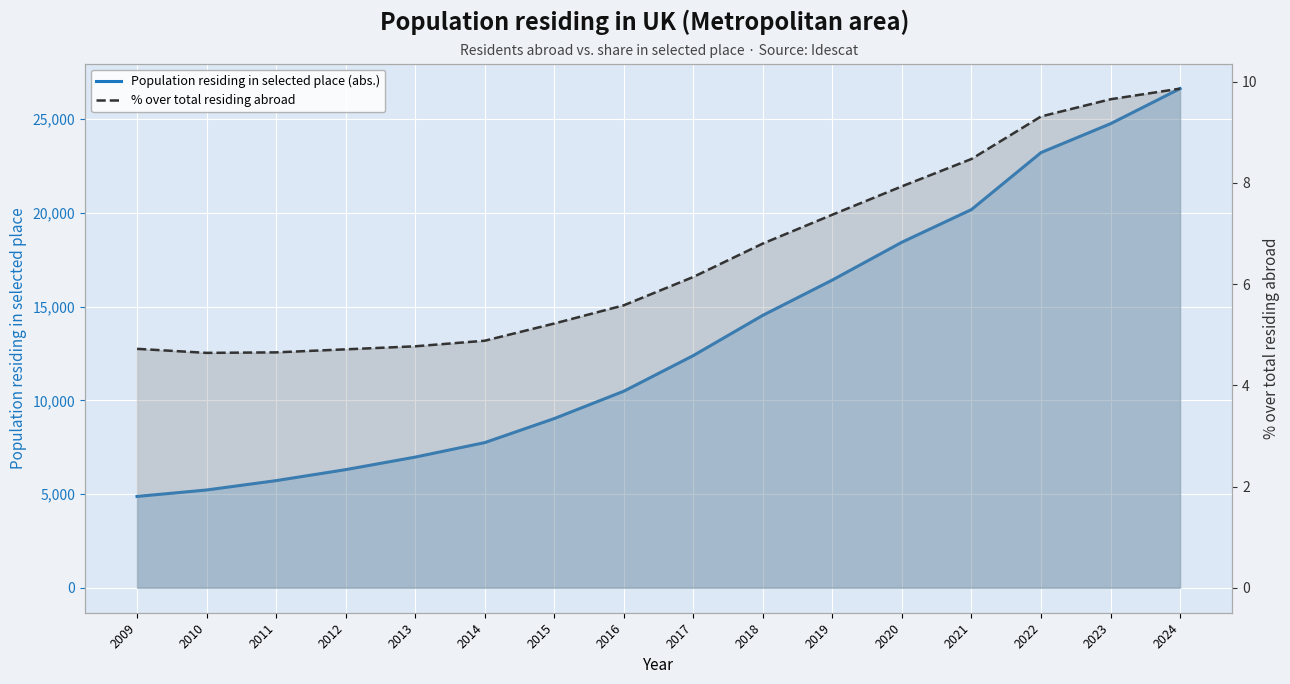

Rank the series at 2021 from highest to lowest value.

Population residing in selected place (abs.), % over total residing abroad